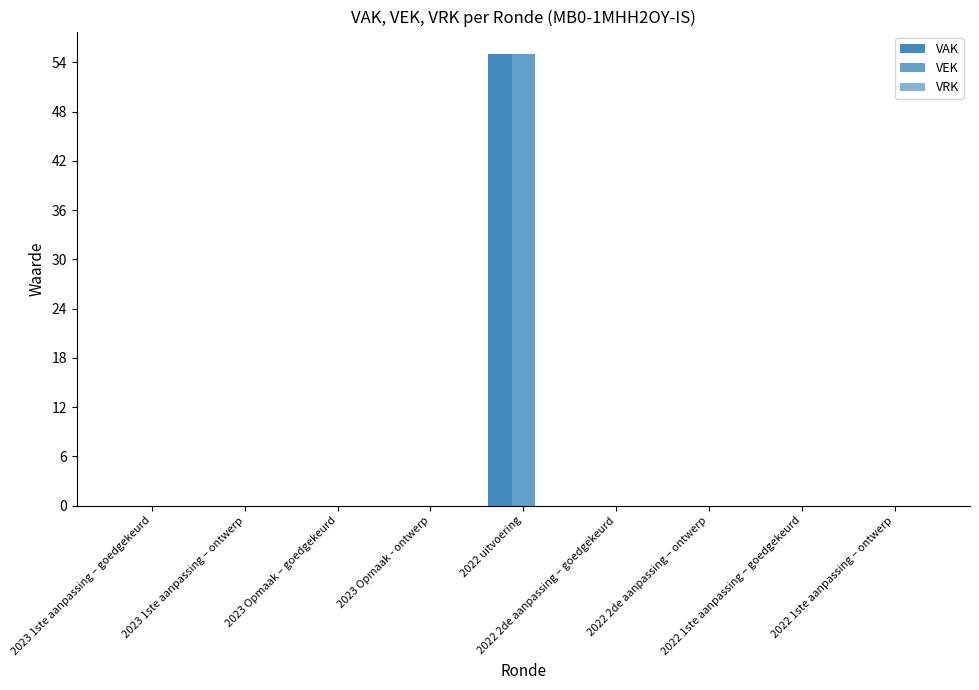

What is the label of the 2nd bar from the right?

2022 1ste aanpassing – goedgekeurd